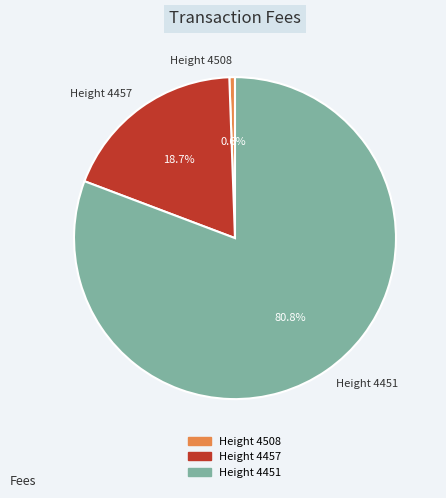

To the nearest percent, what percentage of the pie is Height 4508?

1%